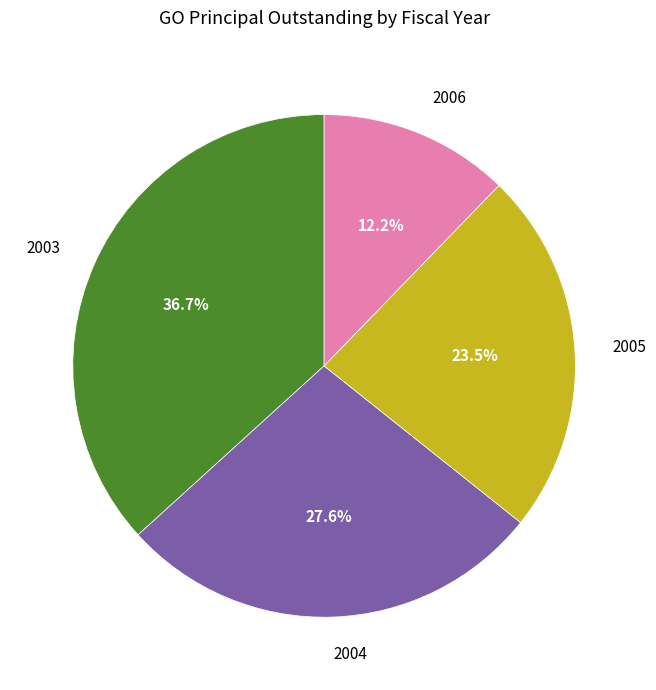

How many slices are in this pie chart?

4